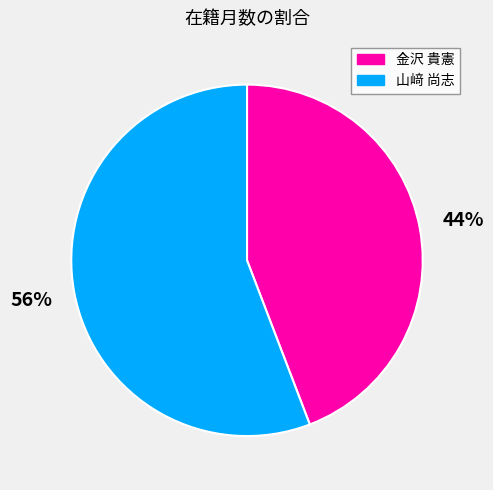

Do 山﨑 尚志 and 金沢 貴憲 together represent more than half of the pie?

Yes